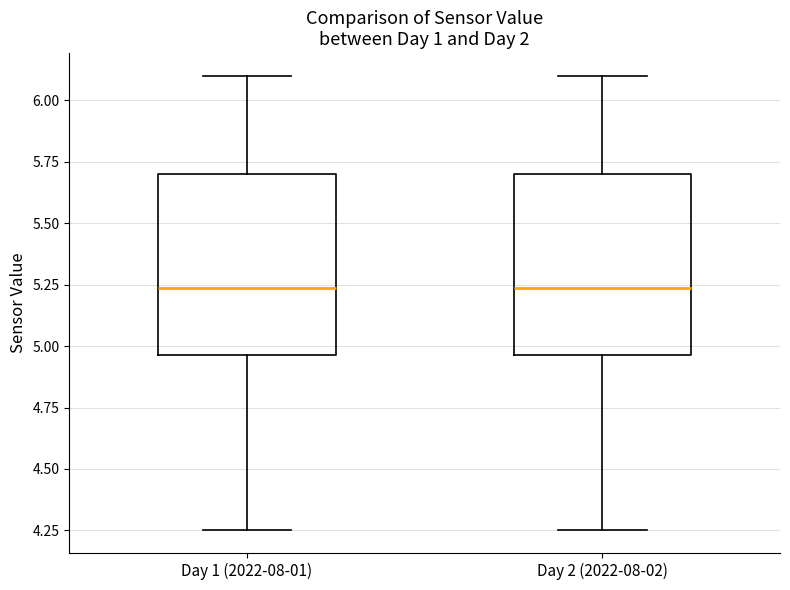

Reading left to right, read every box against the y-axis: the position of its median line, the range the box covers, and the ends of its whiskers. The values are not printed on the chart, so give them approximately, as read against the axis.

Day 1 (2022-08-01): median 5.25, box 4.95 to 5.70, whiskers 4.25 to 6.10
Day 2 (2022-08-02): median 5.25, box 4.95 to 5.70, whiskers 4.25 to 6.10